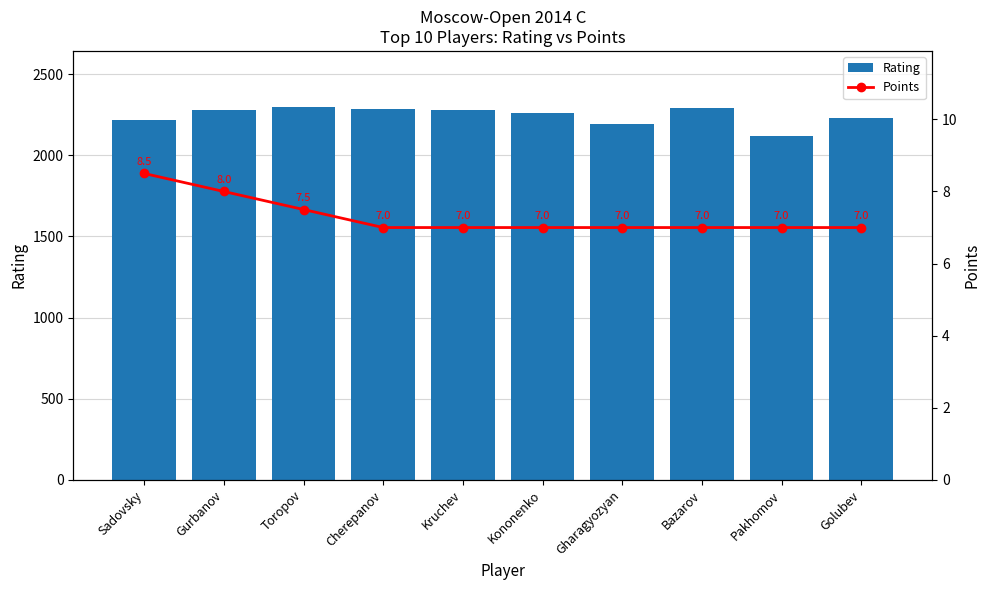

What is the value of the Rating bar at the 2nd from the left?

2277